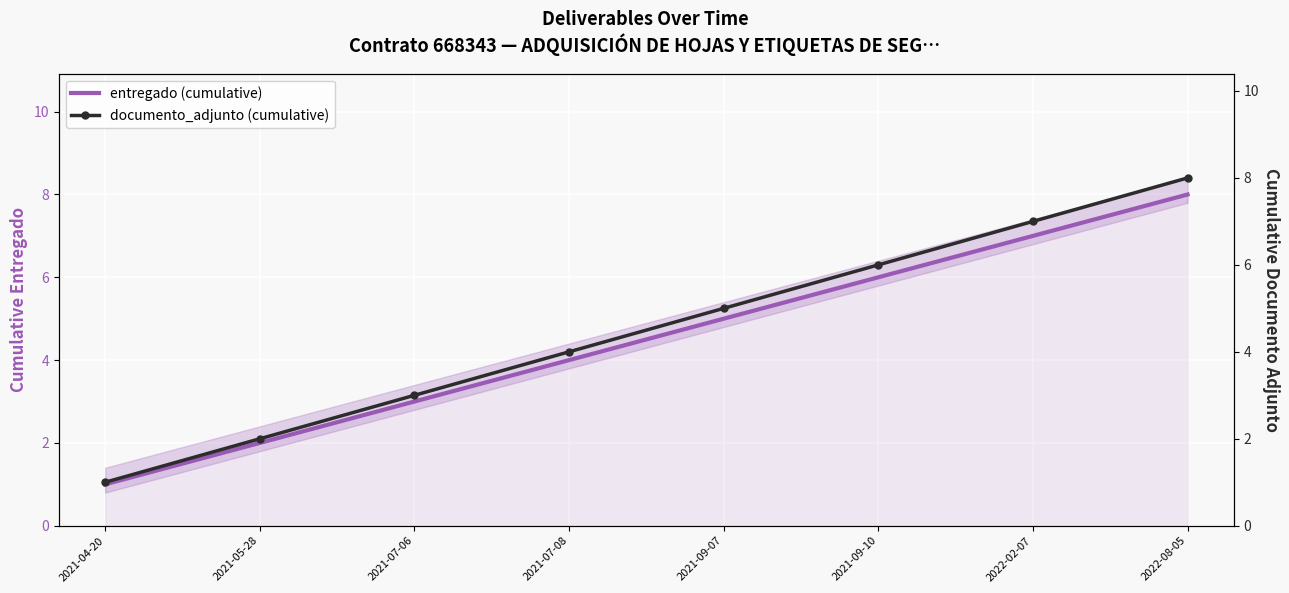

What is the sum of the entregado (cumulative) values at 2021-05-28 and 2021-07-08?

6